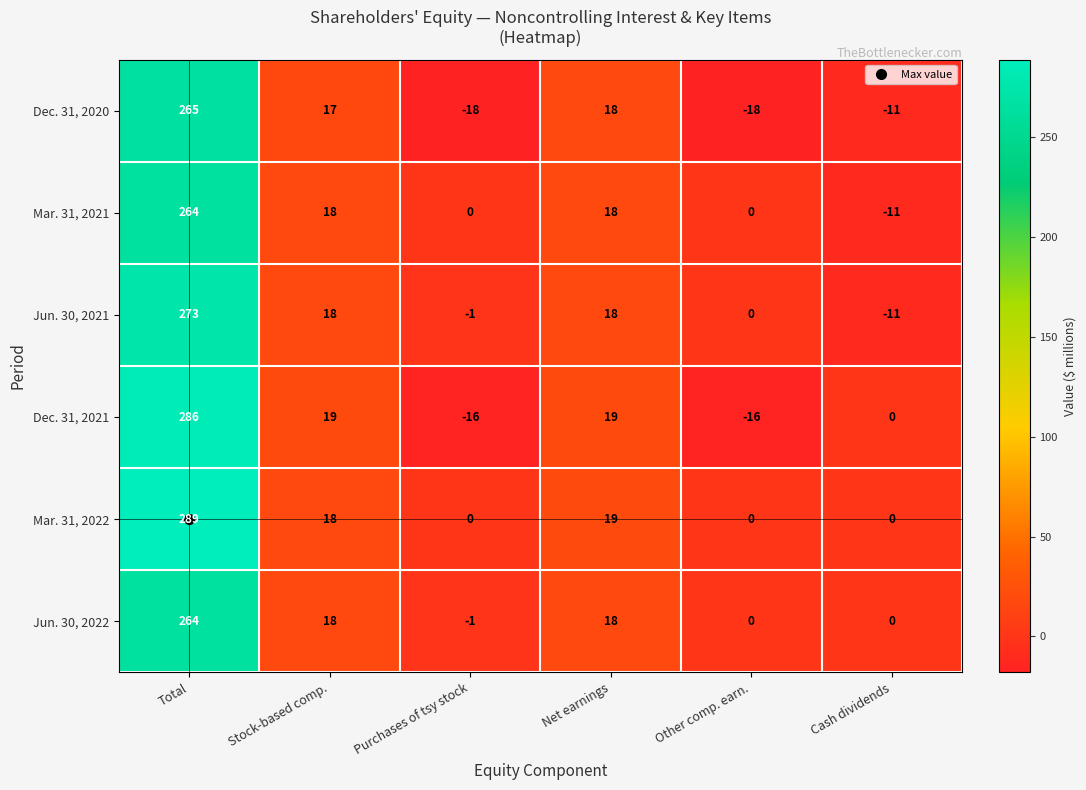

The value of Dec. 31, 2020 at Other comp. earn. is -8. True or false?

False